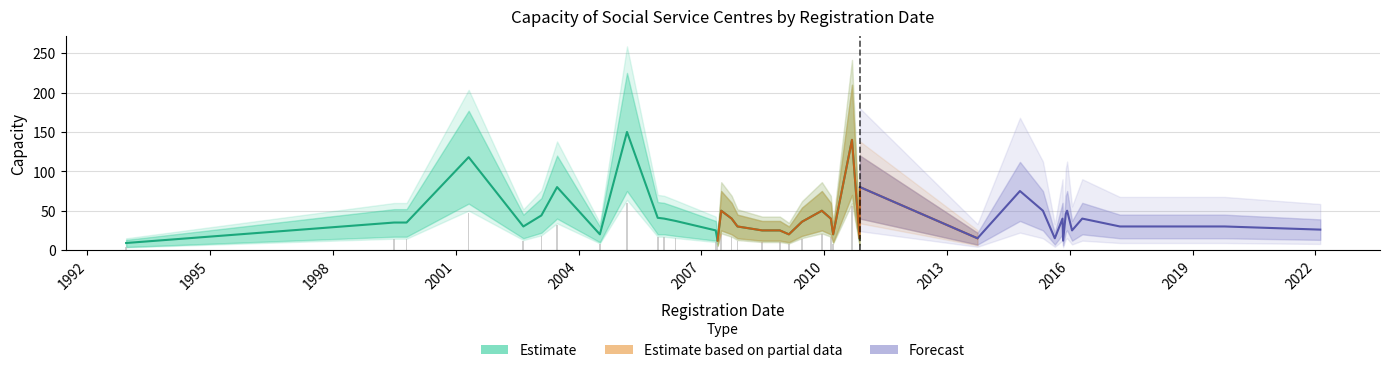

At which label is Total Capacity closest to 79?

2003-06-23